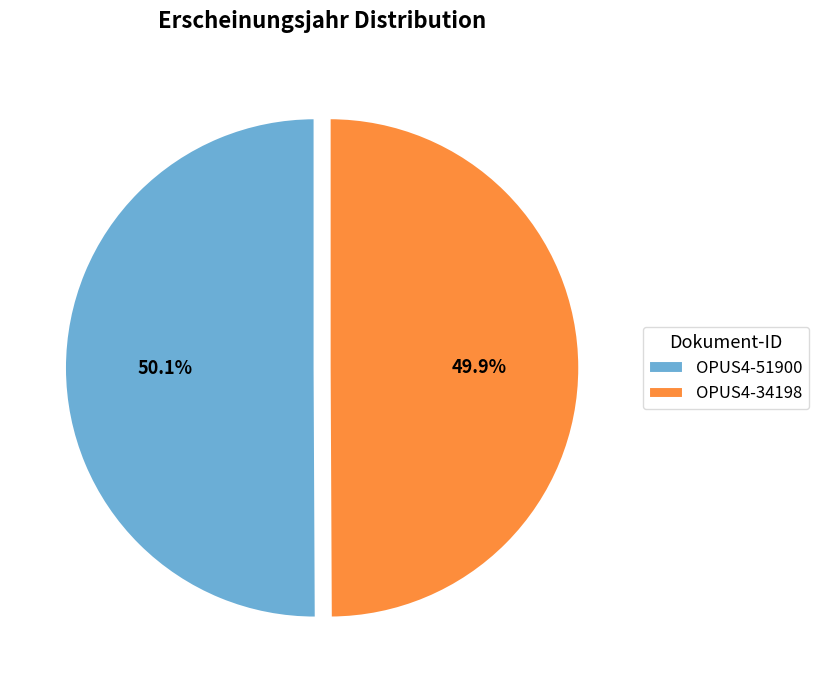

True or false: OPUS4-51900 accounts for 44% of the total.

False